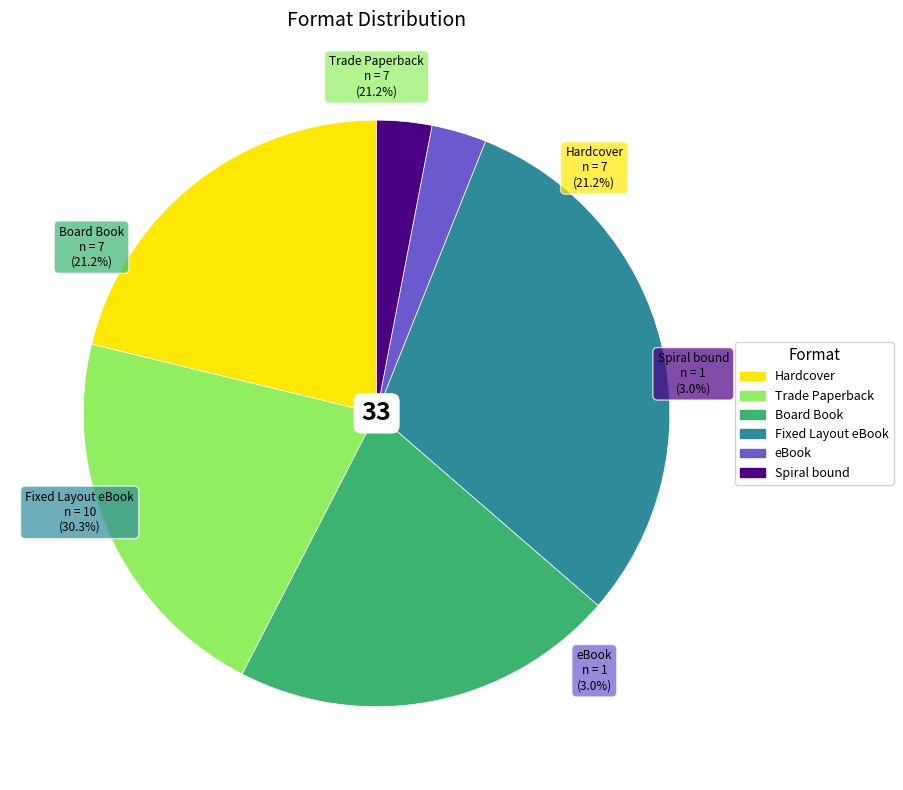

Which slice is the largest?

Fixed Layout eBook